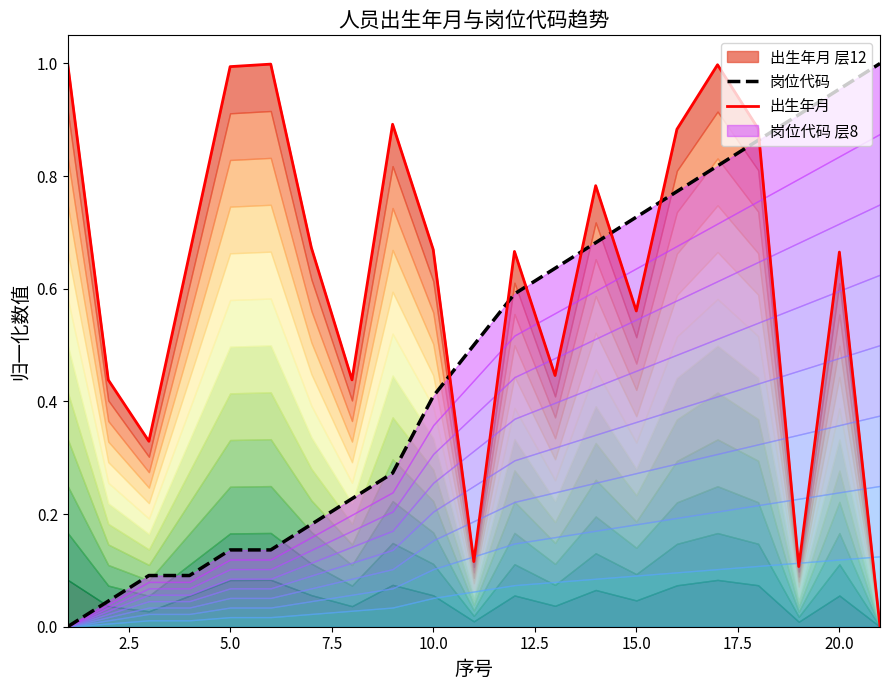

Rank the series by their average value, from lowest to highest.

岗位代码, 出生年月